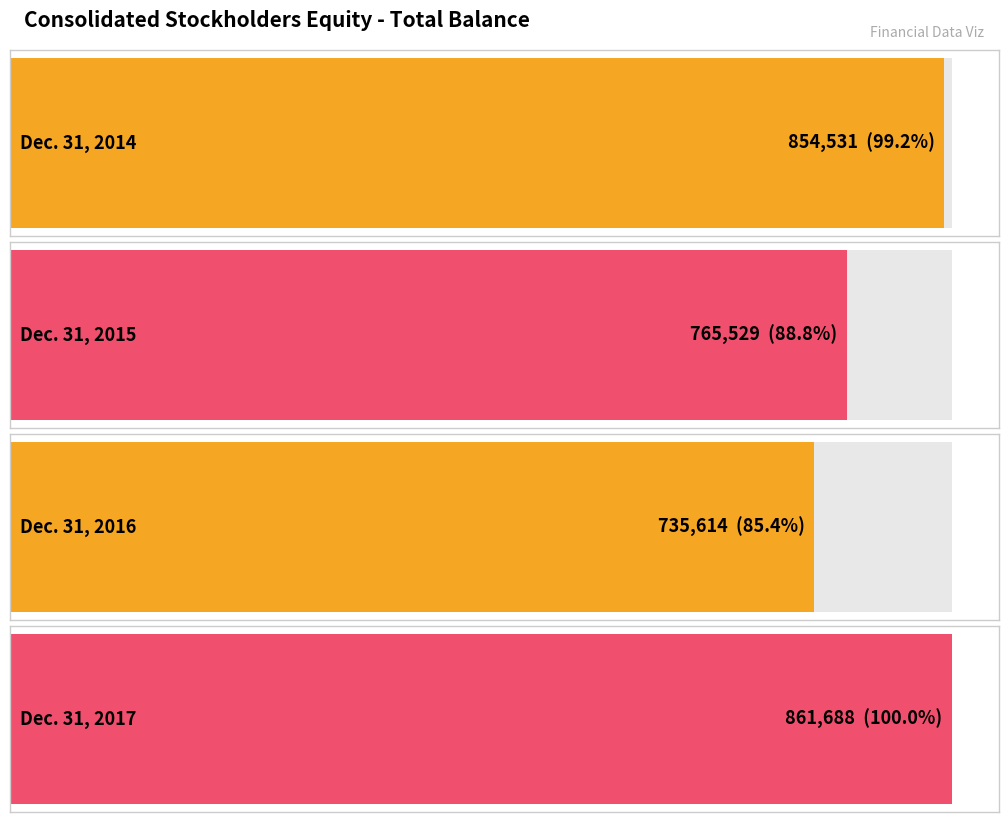

What is the difference between the maximum and second lowest values?

96159